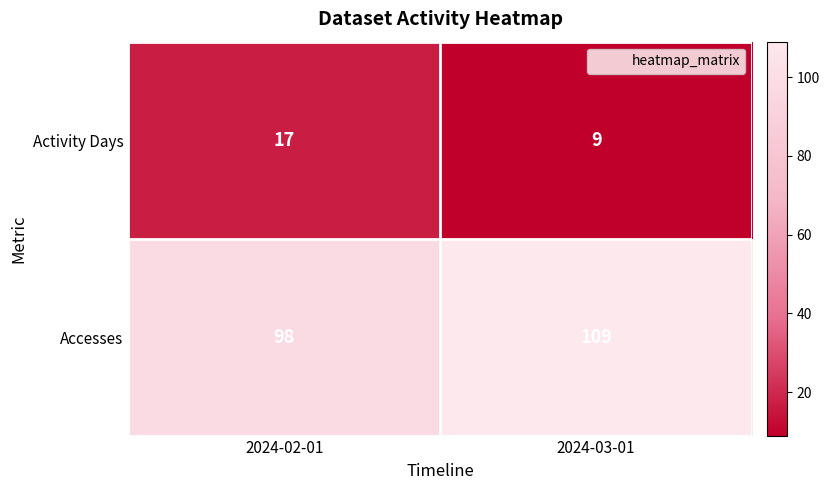

Rank the series at 2024-02-01 from highest to lowest value.

Accesses, Activity Days